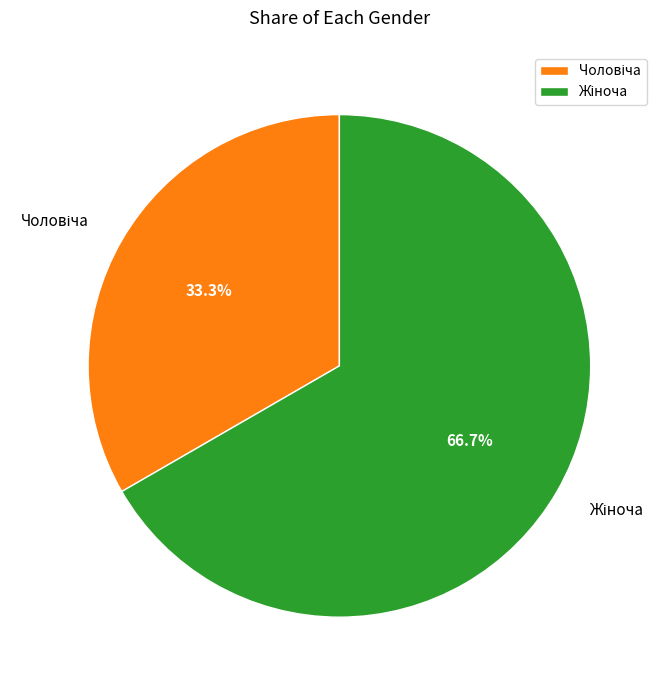

Is there any slice that represents more than half of the pie?

Yes